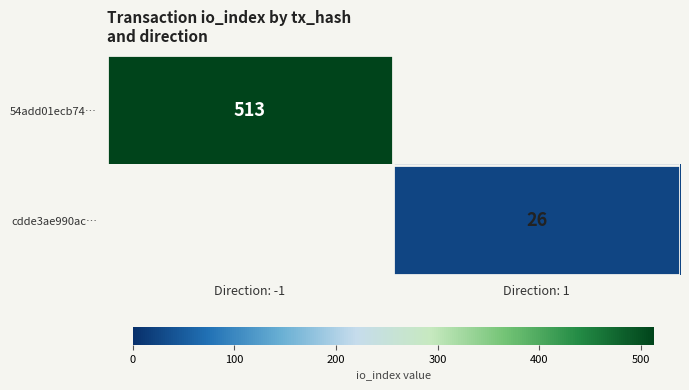

The value of 54add01ecb74… at Direction: -1 is 136. True or false?

False